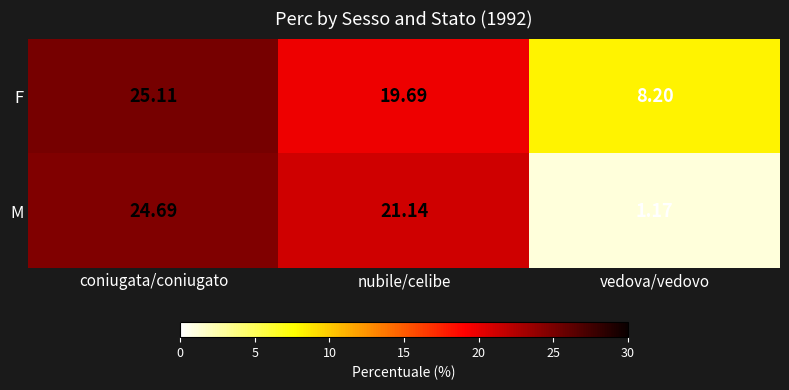

Rank the series by their maximum value, from highest to lowest.

F, M